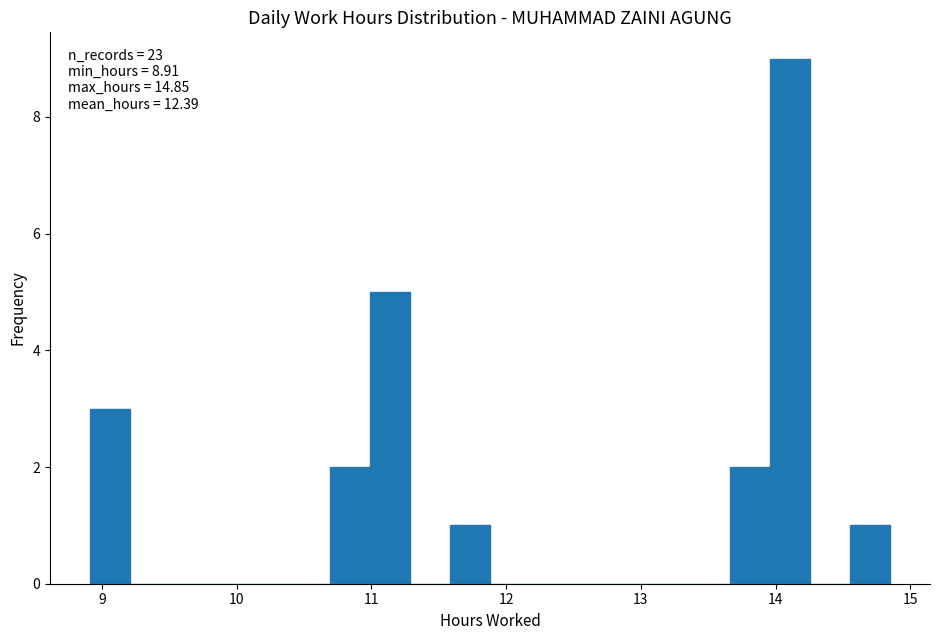

Read against the x-axis, roughly where is the centre of the tallest bar?

14.1